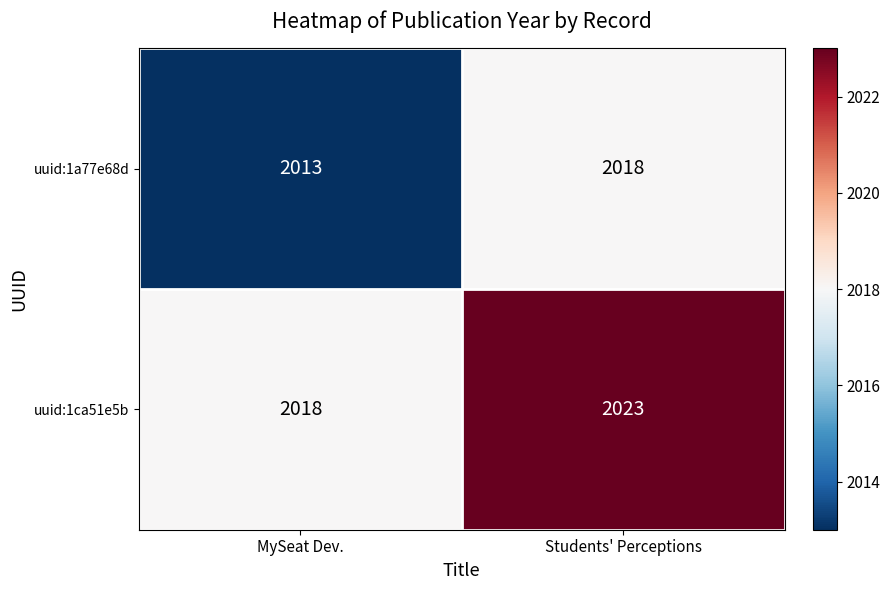

Which series has the largest total across all categories?

uuid:1ca51e5b